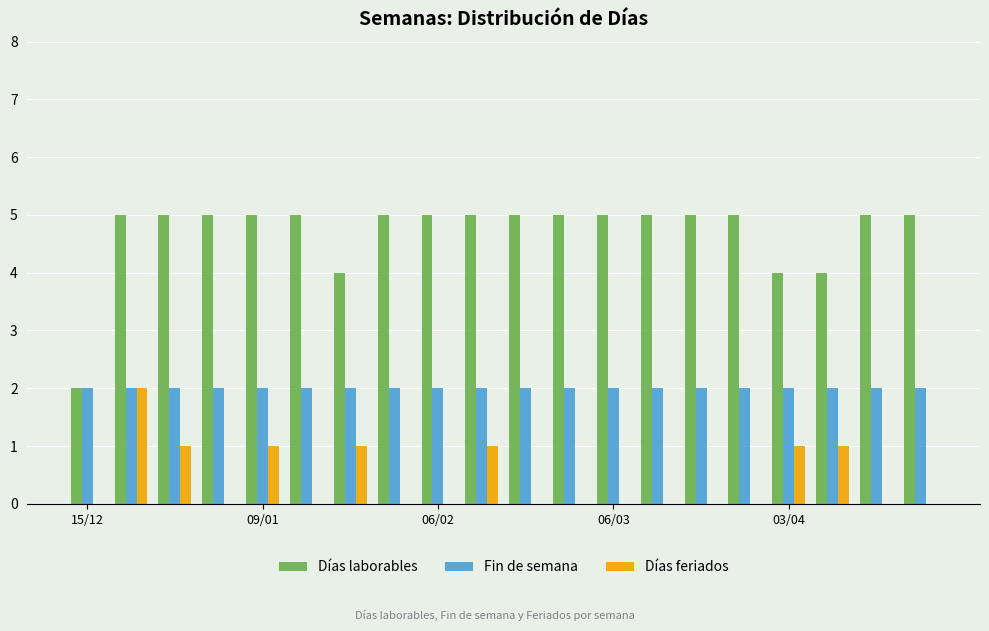

What is the maximum value for Días laborables?

5